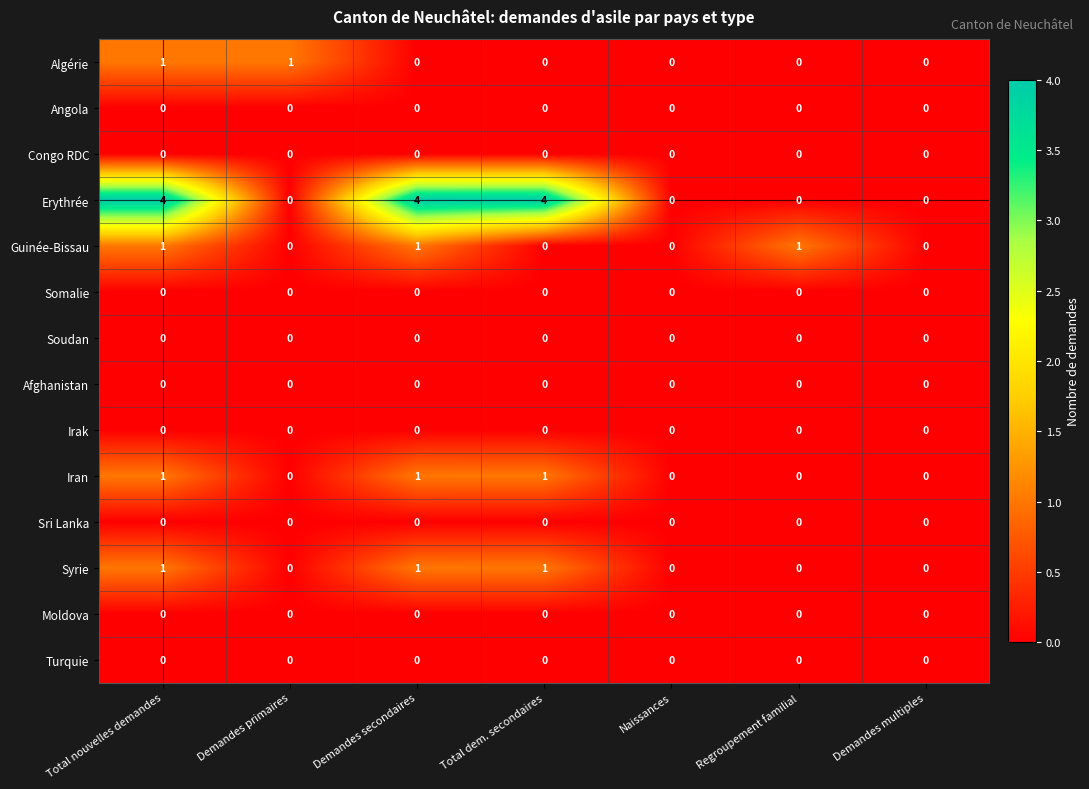

What is the greatest value displayed?

4